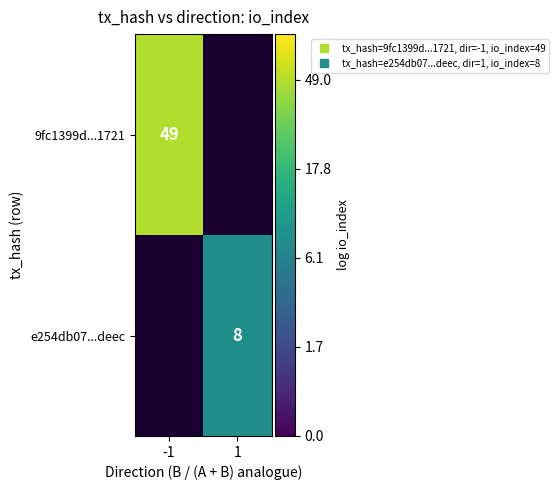

Is it true that 9fc1399d...1721 equals 6.6 at -1?

False